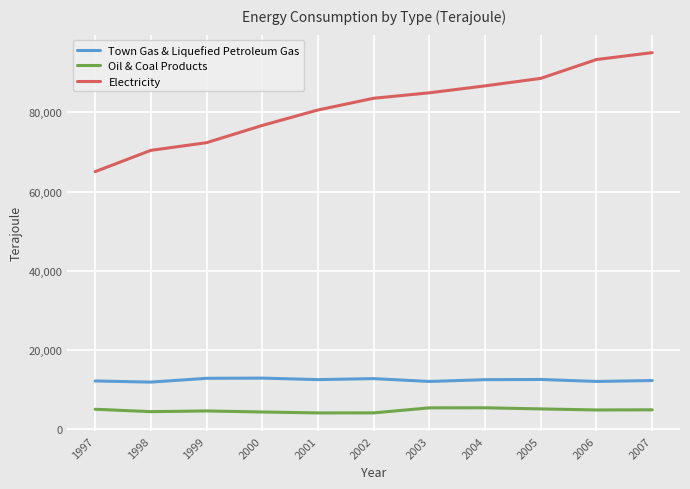

The Town Gas & Liquefied Petroleum Gas series shows 3057 at 2006. True or false?

False